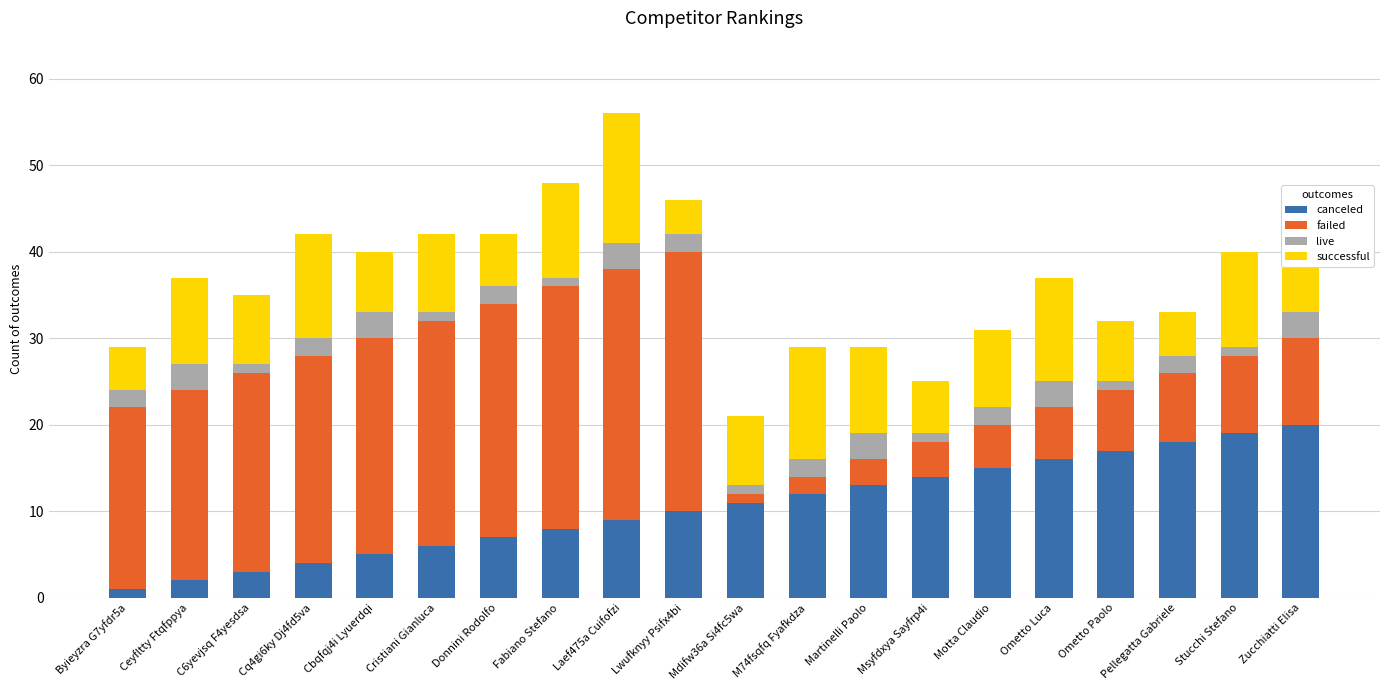

True or false: canceled has a value of 4 at Cq4gi6ky Dj4fd5va.

True